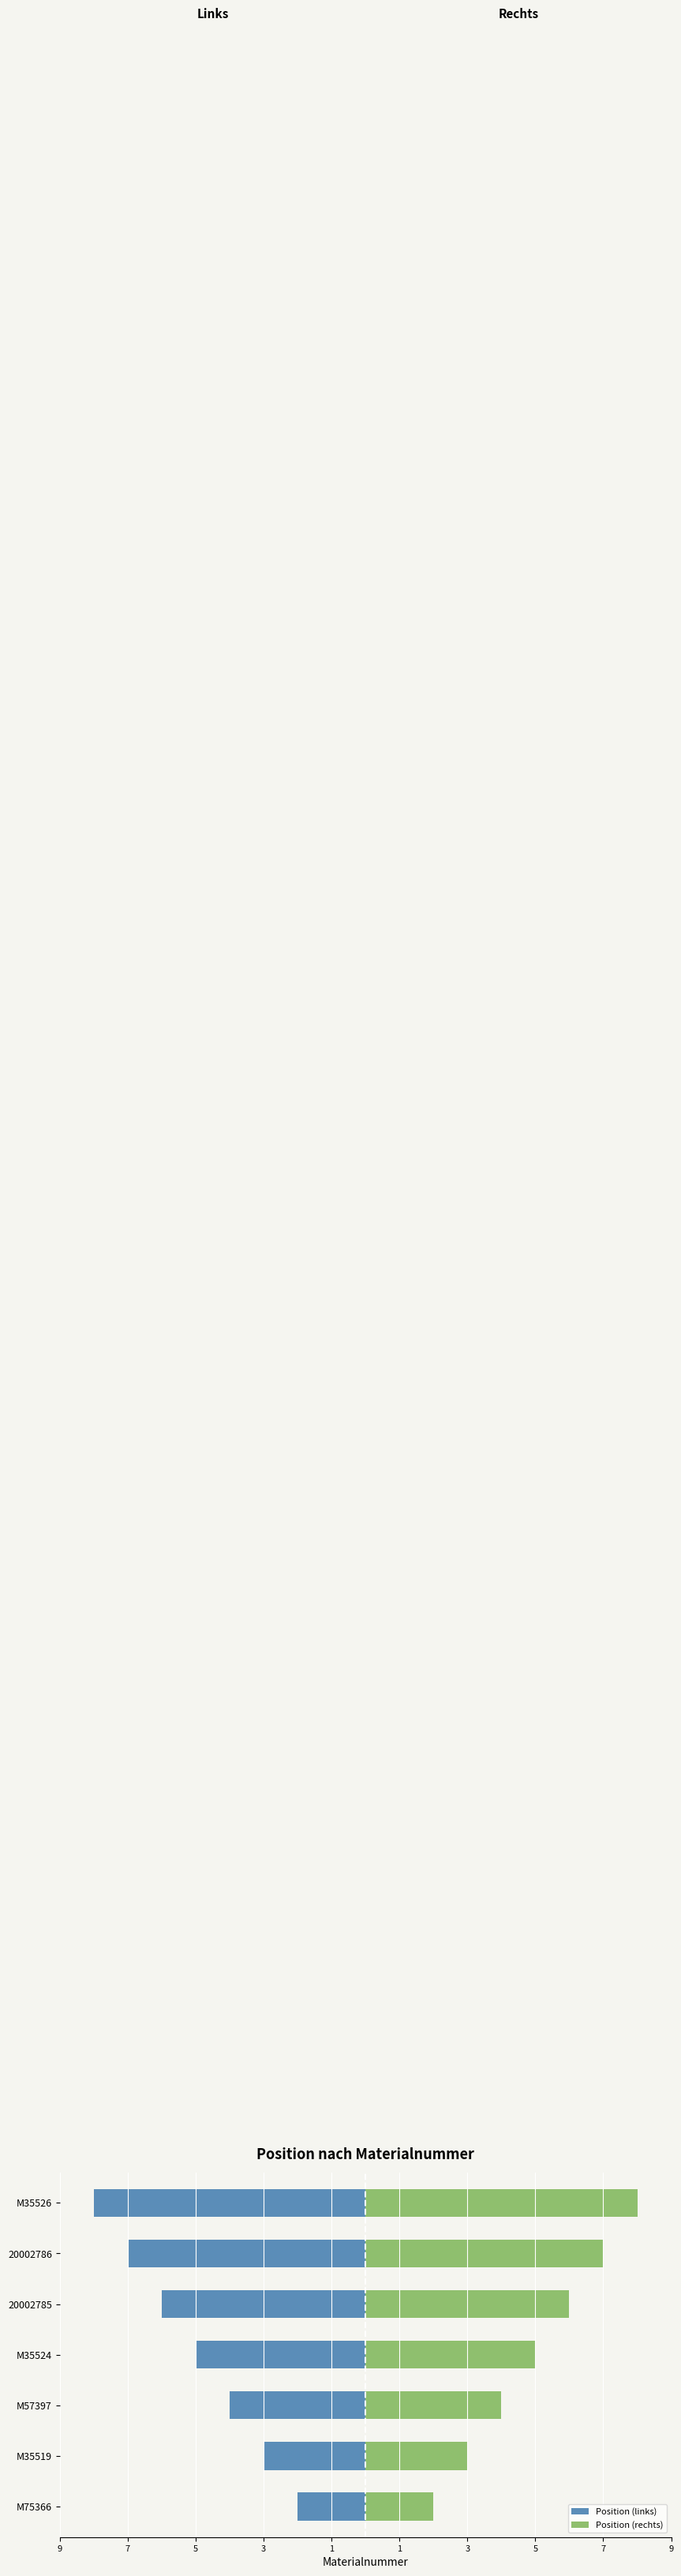

What is the value of the Position (links) bar at the 2nd from the left?

-3